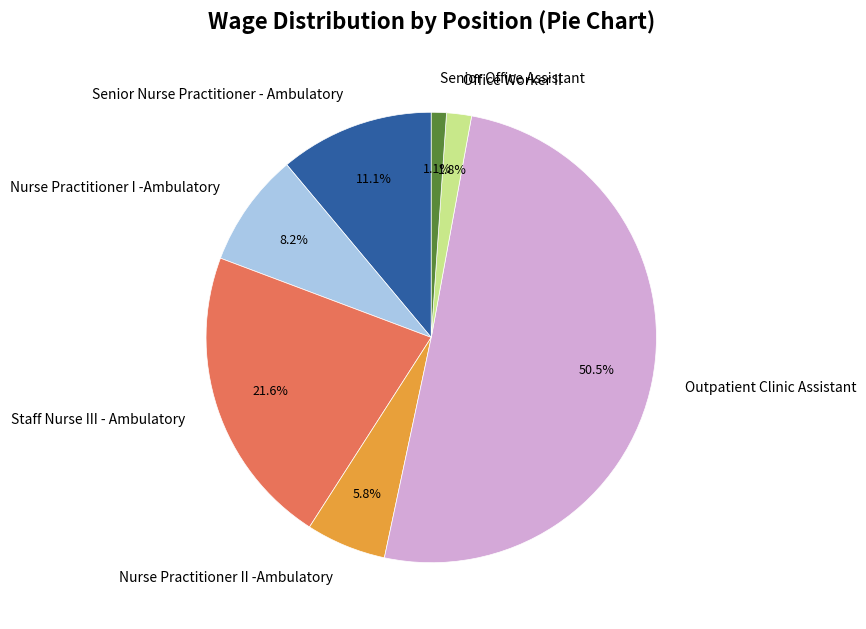

To the nearest percent, what is the combined percentage of Office Worker II and Senior Nurse Practitioner - Ambulatory?

13%